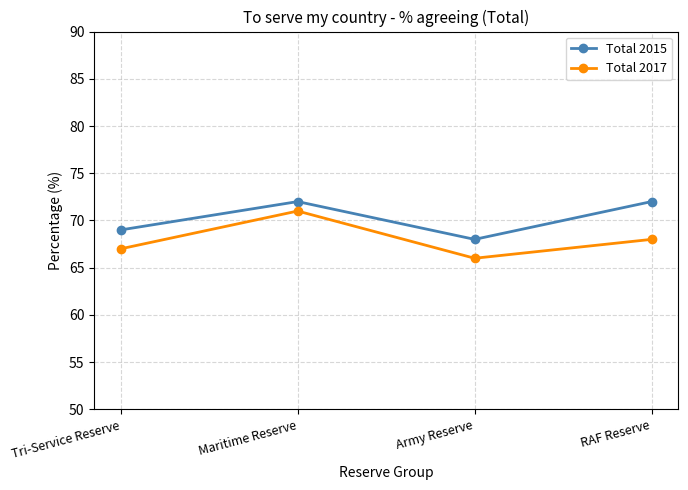

At RAF Reserve, list the series in order from largest to smallest.

Total 2015, Total 2017